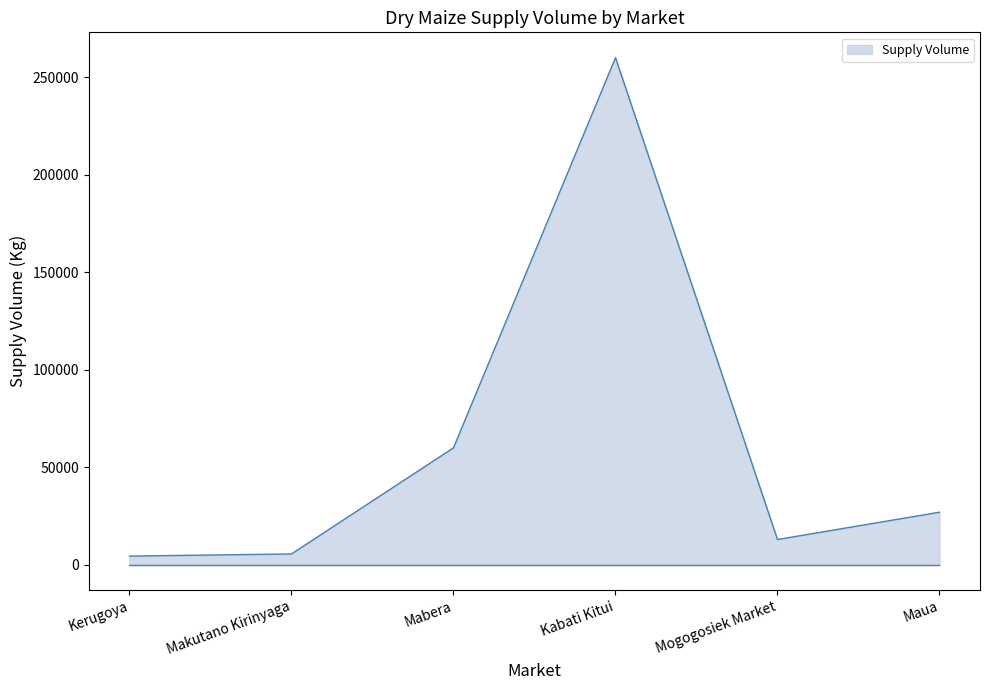

Where is the first local maximum?

Kabati Kitui